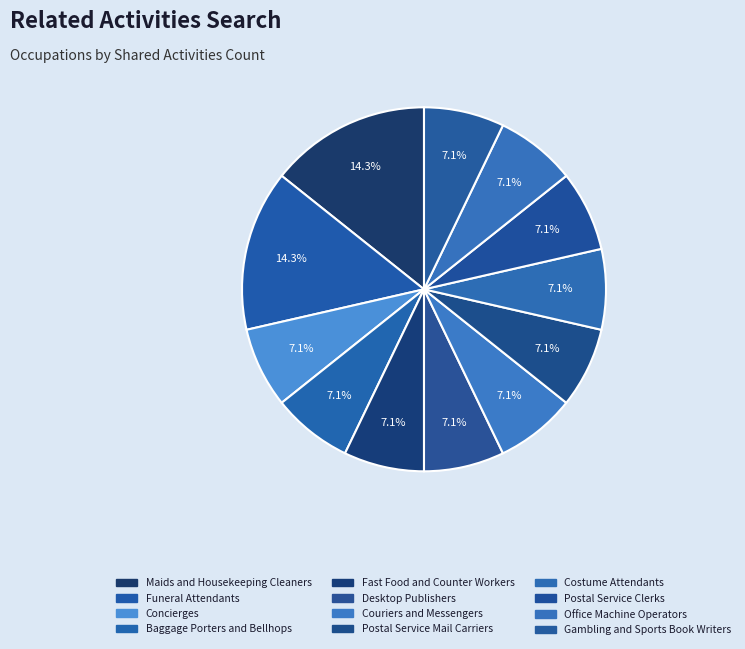

Count the number of slices in the pie.

12